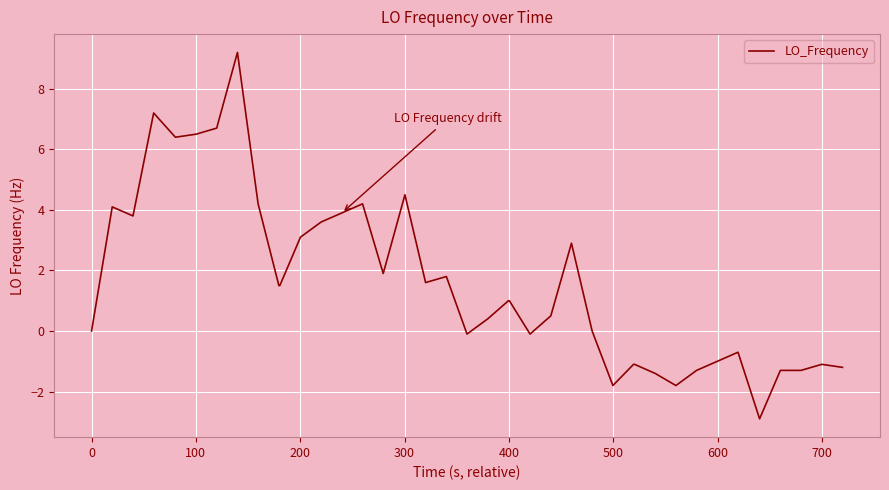

What is the difference between the maximum and minimum values?

12.1